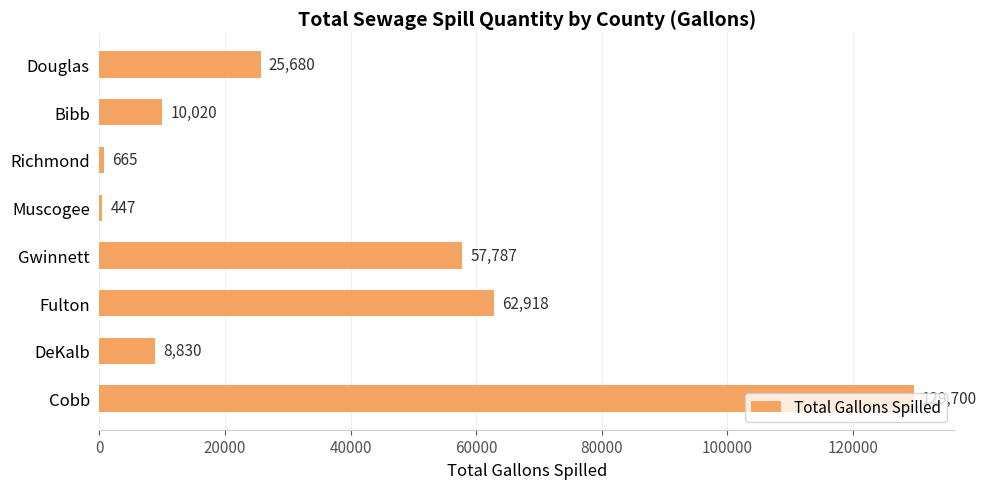

What is the difference between the second highest and minimum values?

62471